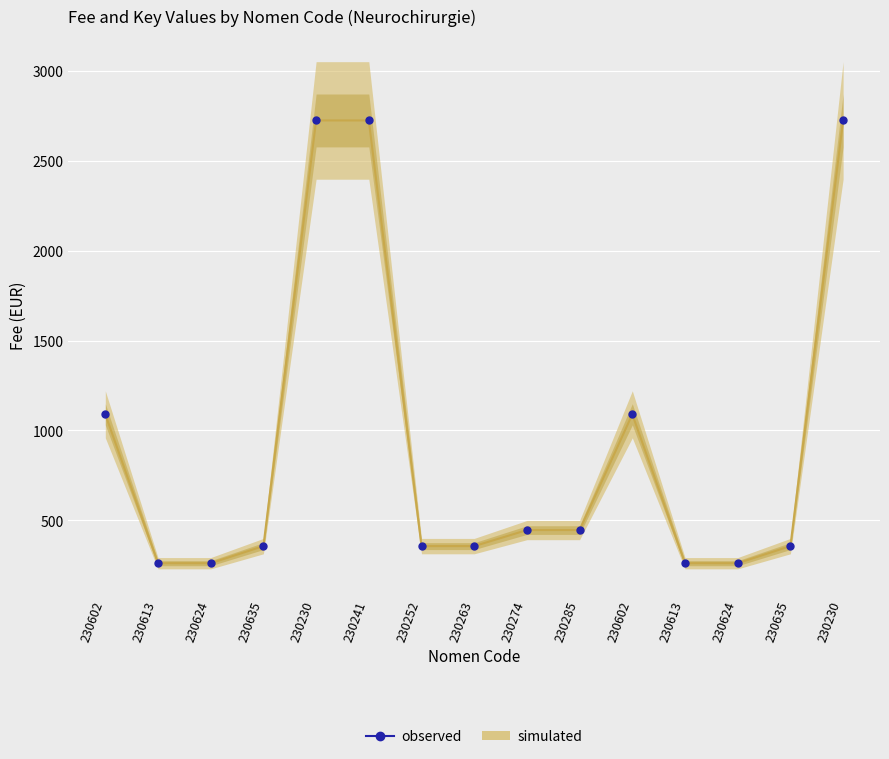

List the labels in order of value, largest first.

230230, 230241, 230230, 230602, 230602, 230274, 230285, 230635, 230252, 230263, 230635, 230613, 230624, 230613, 230624